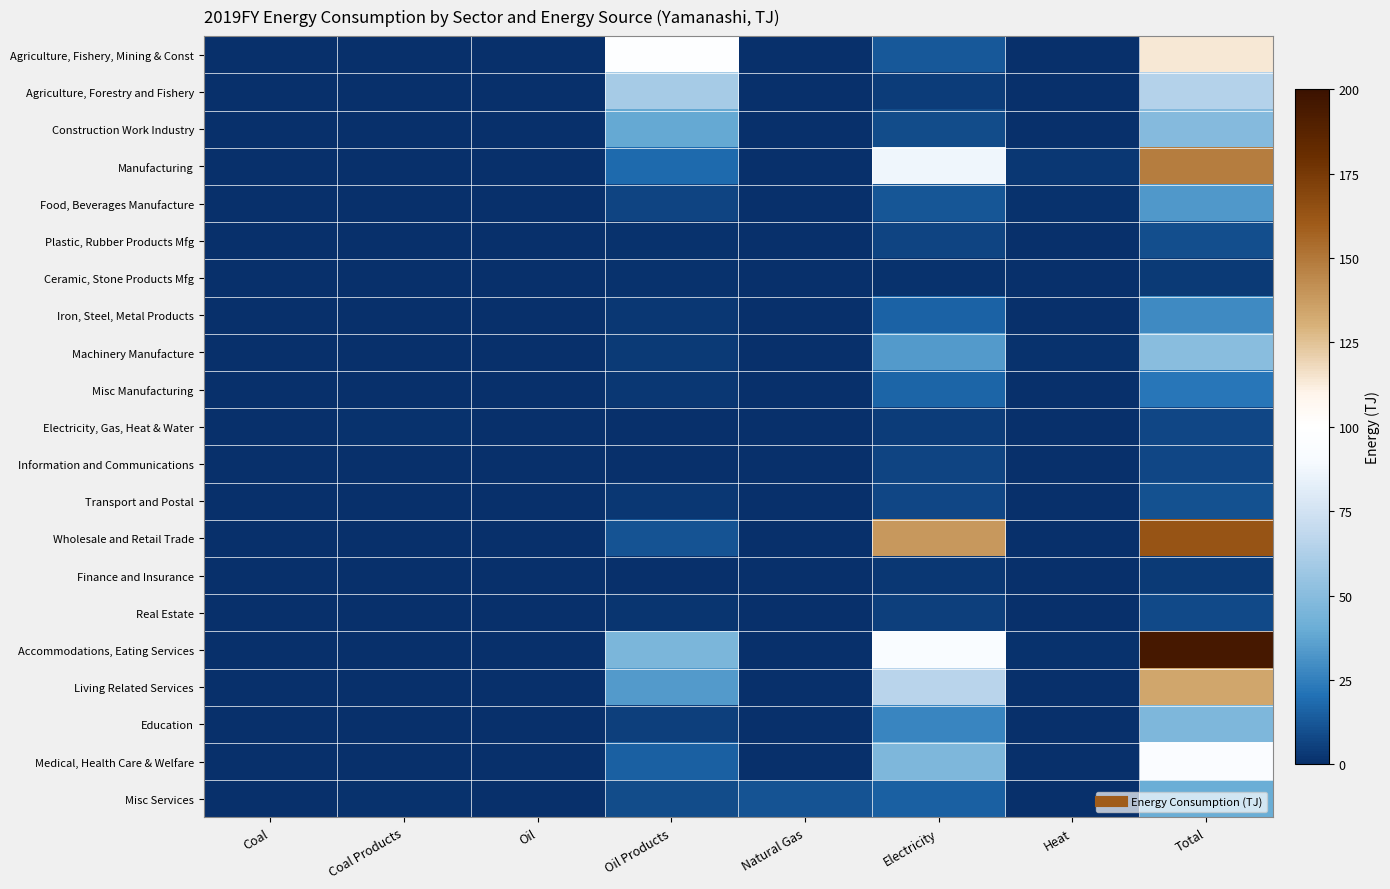

At Oil Products, list the series in order from largest to smallest.

Agriculture, Fishery, Mining & Const, Agriculture, Forestry and Fishery, Accommodations, Eating Services, Construction Work Industry, Living Related Services, Manufacturing, Medical, Health Care & Welfare, Wholesale and Retail Trade, Misc Services, Food, Beverages Manufacture, Education, Machinery Manufacture, Misc Manufacturing, Iron, Steel, Metal Products, Transport and Postal, Real Estate, Ceramic, Stone Products Mfg, Plastic, Rubber Products Mfg, Information and Communications, Electricity, Gas, Heat & Water, Finance and Insurance